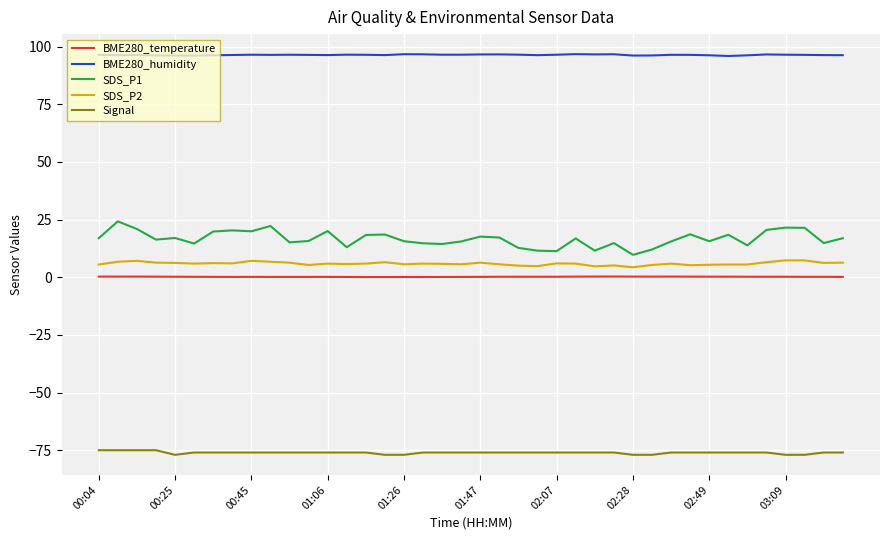

In BME280_humidity, how many points are higher than both neighbors (excluding endpoints)?

10